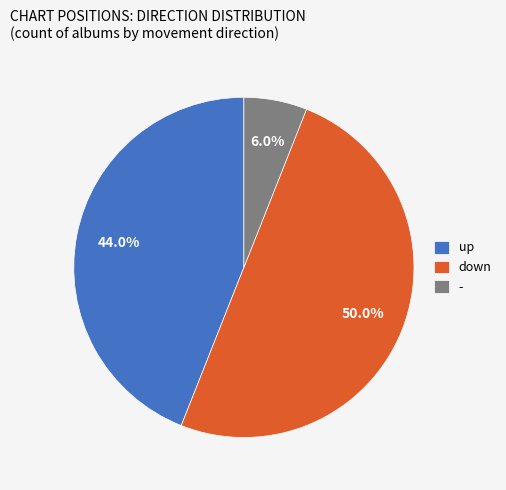

Does - account for over 50% of the chart?

No